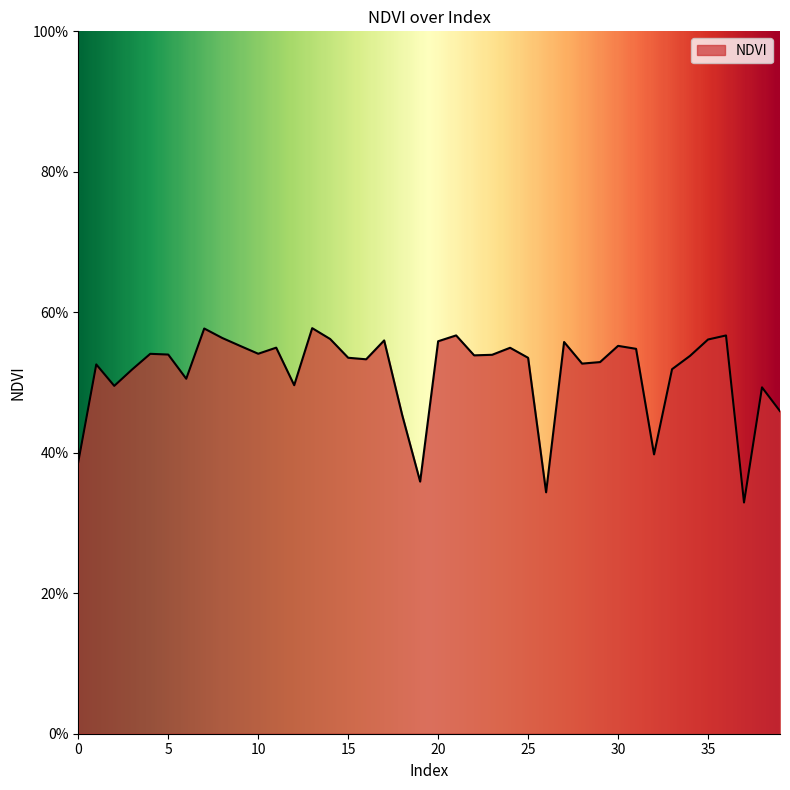

Reading left to right, what are all the values shown in this chart?

0=0.4	1=0.5	2=0.5	3=0.5	4=0.5	5=0.5	6=0.5	7=0.6	8=0.6	9=0.6	10=0.5	11=0.5	12=0.5	13=0.6	14=0.6	15=0.5	16=0.5	17=0.6	18=0.5	19=0.4	20=0.6	21=0.6	22=0.5	23=0.5	24=0.5	25=0.5	26=0.3	27=0.6	28=0.5	29=0.5	30=0.6	31=0.5	32=0.4	33=0.5	34=0.5	35=0.6	36=0.6	37=0.3	38=0.5	39=0.5